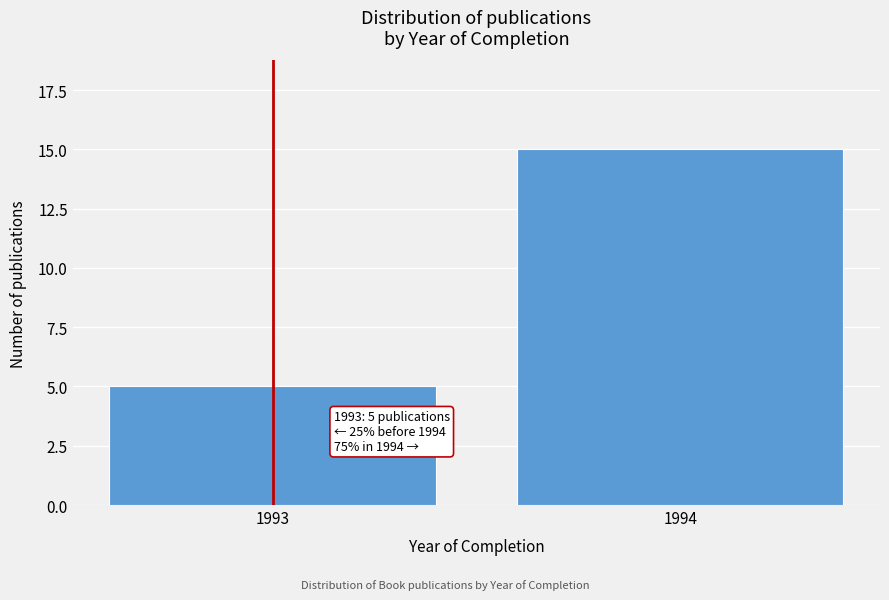

Reading left to right, extract all data points from this chart.

1993=5	1994=15